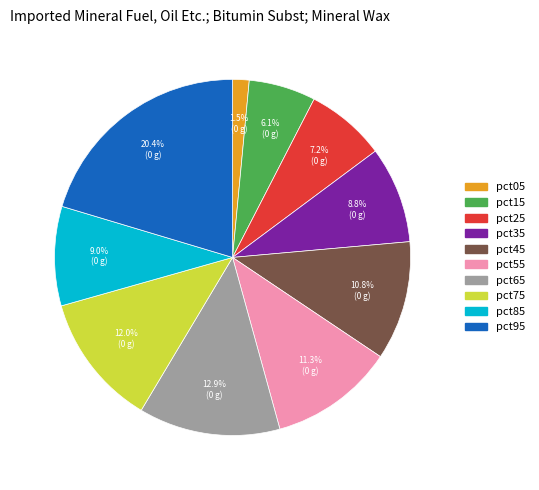

To the nearest percent, what is the combined percentage of pct35 and pct75?

21%